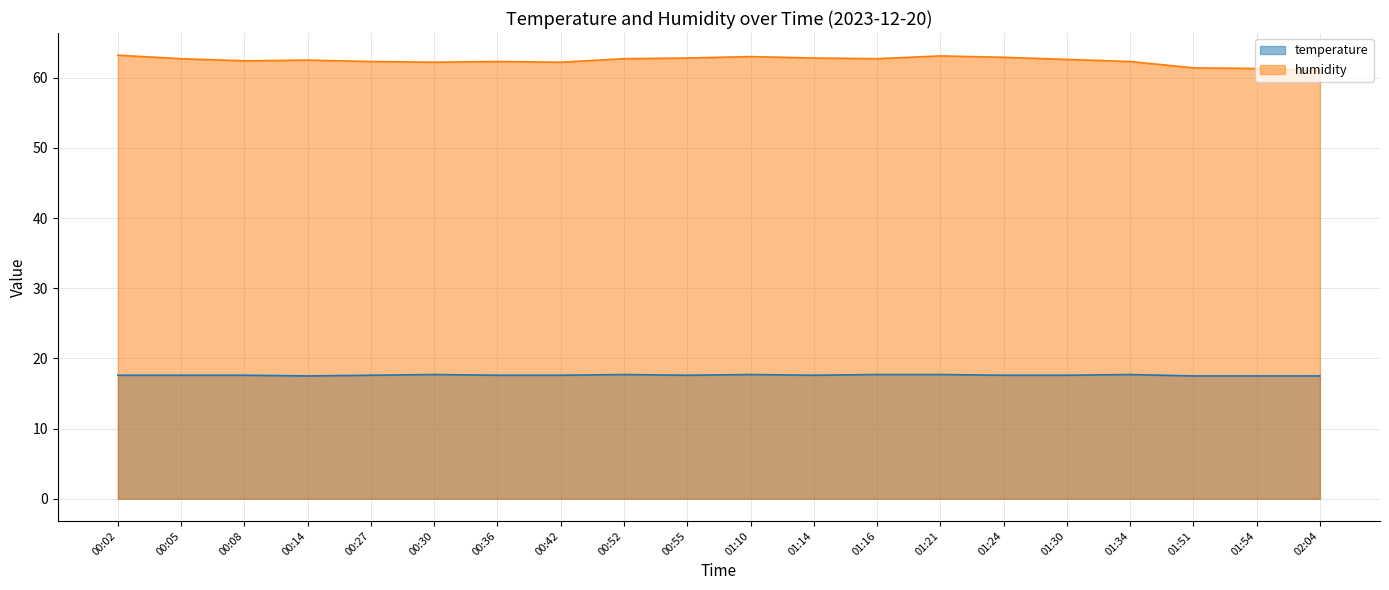

How many lines are shown in the chart?

2